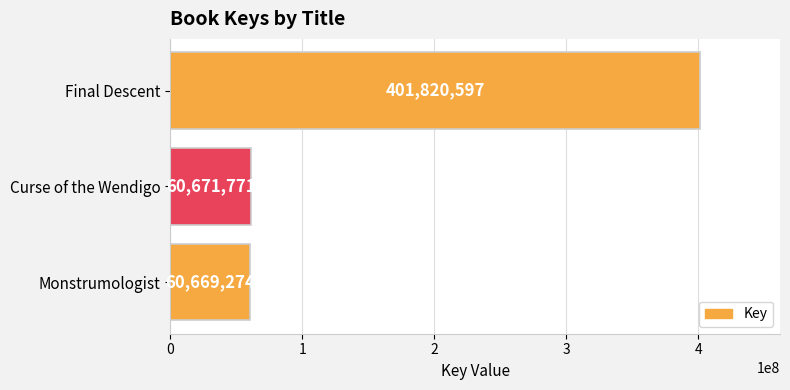

Which has a higher value, Curse of the Wendigo or Final Descent?

Final Descent